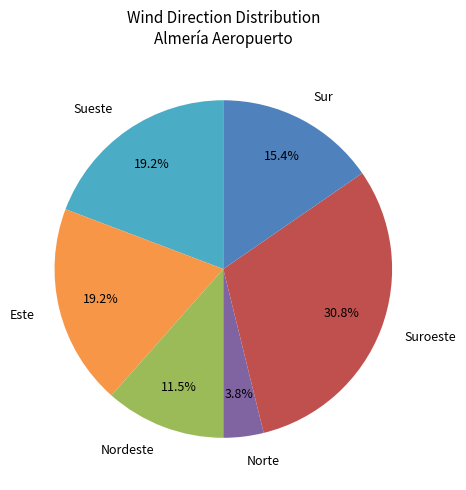

To the nearest percent, what percentage of the pie is Norte?

4%